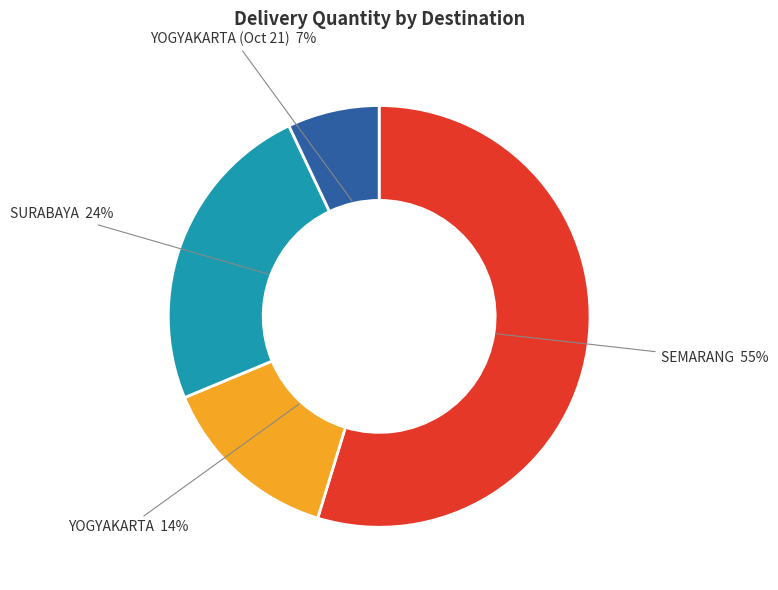

To the nearest percent, what is the average slice percentage?

25%